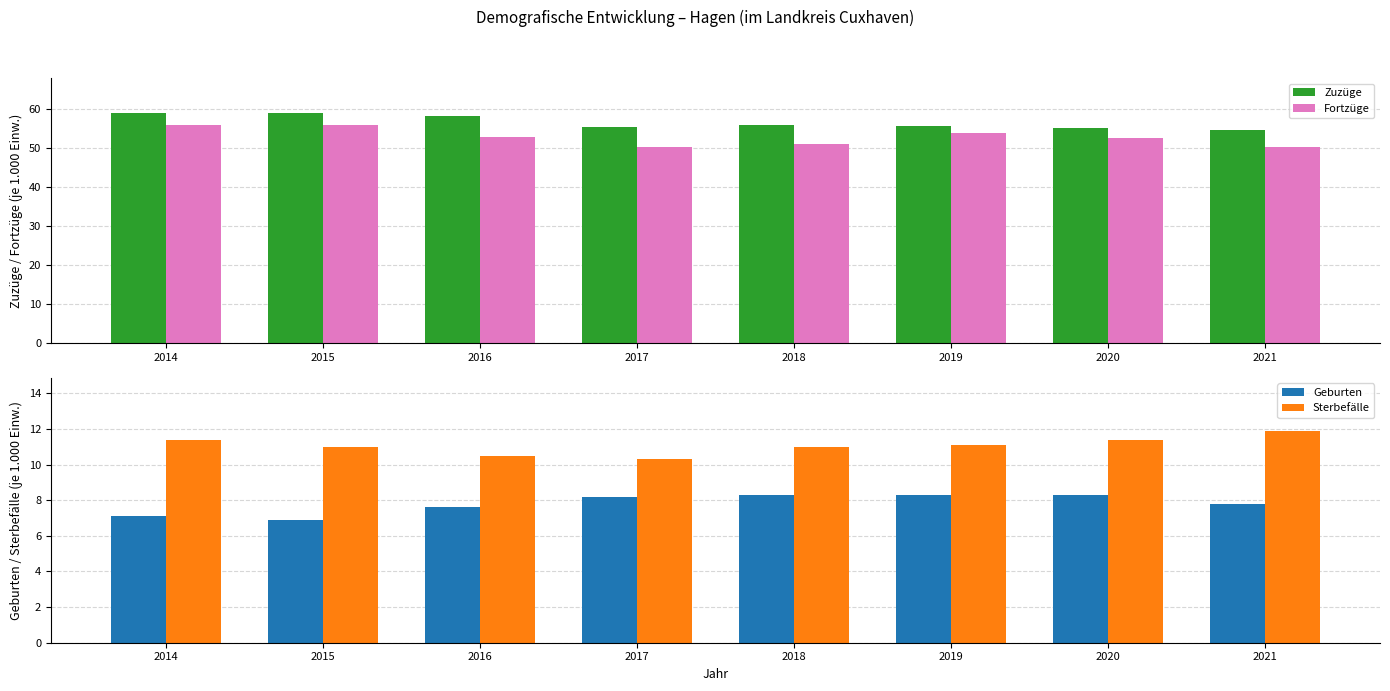

Reading left to right, extract all data points from this chart.

Zuzüge: 59.1	59.1	58.2	55.5	56.0	55.6	55.1	54.7
Fortzüge: 56.0	56.0	52.8	50.3	51.1	53.9	52.7	50.3
Geburten: 7.1	6.9	7.6	8.2	8.3	8.3	8.3	7.8
Sterbefälle: 11.4	11.0	10.5	10.3	11.0	11.1	11.4	11.9